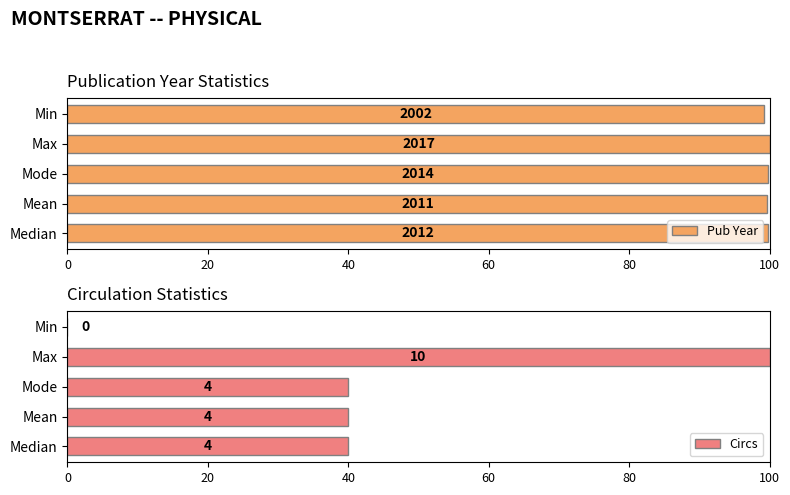

Reading right to left, extract all data points from this chart.

Pub Year: 99.3	100.0	99.9	99.7	99.8
Circs: 0.0	100.0	40.0	40.0	40.0